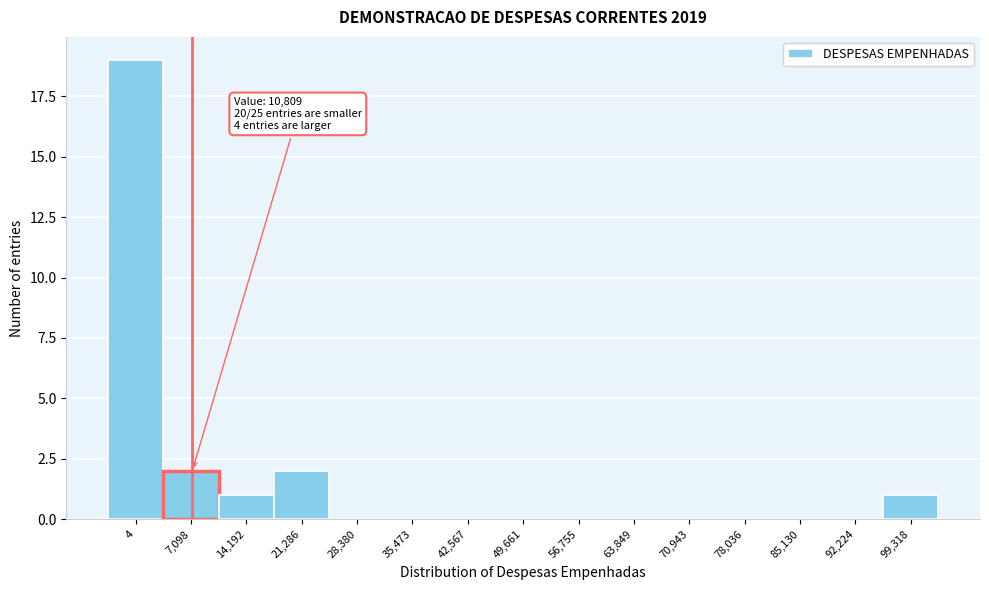

Reading right to left, what are all the values shown in this chart?

99,318=1	92,224=0	85,130=0	78,036=0	70,943=0	63,849=0	56,755=0	49,661=0	42,567=0	35,473=0	28,380=0	21,286=2	14,192=1	7,098=2	4=19